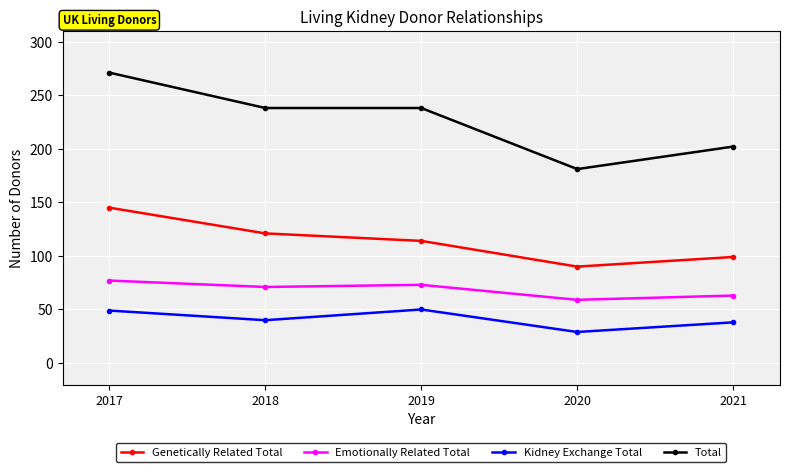

Rank the series by their maximum value, from lowest to highest.

Kidney Exchange Total, Emotionally Related Total, Genetically Related Total, Total